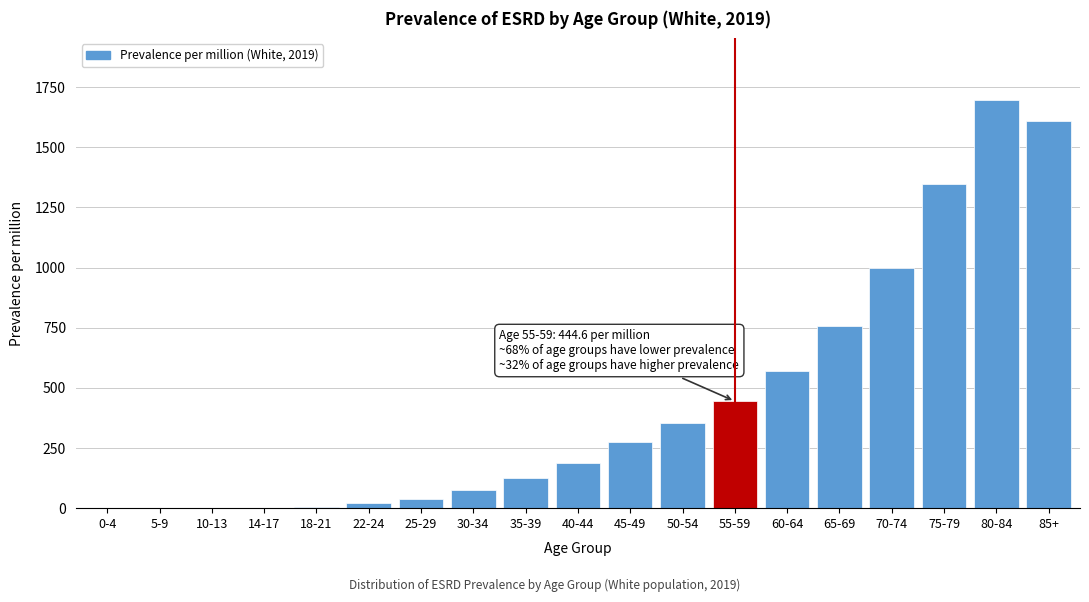

What is the change in value from 45-49 to 55-59?

+171.4